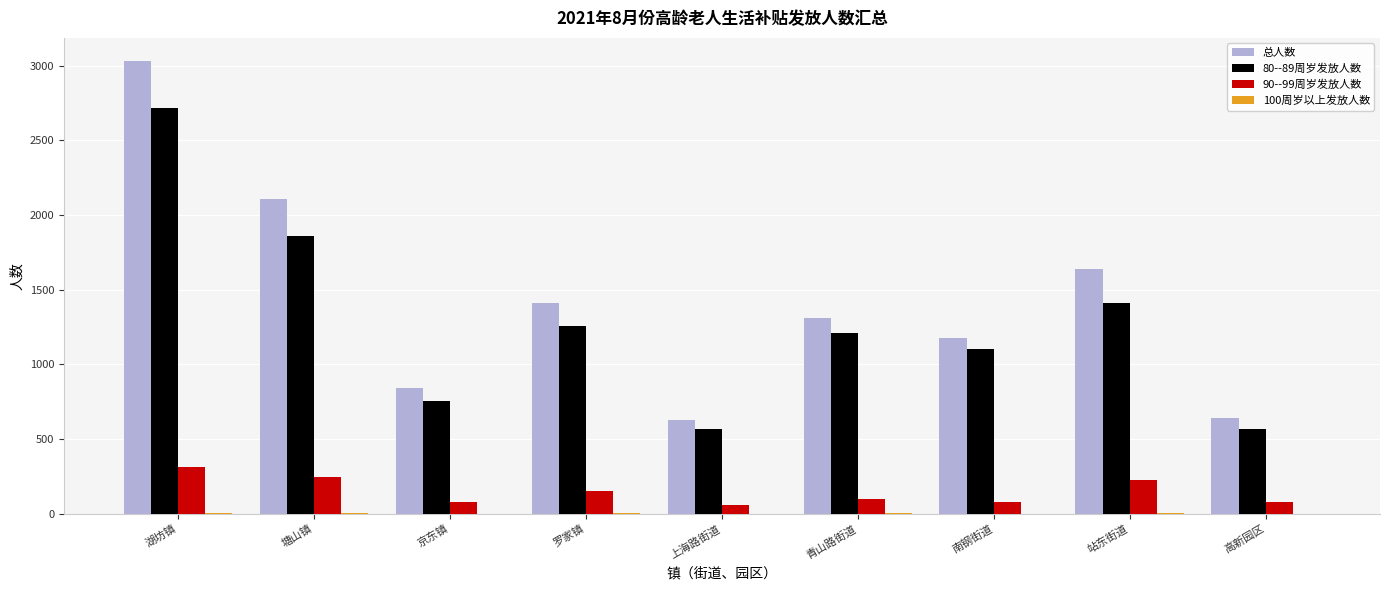

At which label does 总人数 first exceed 1310?

湖坊镇